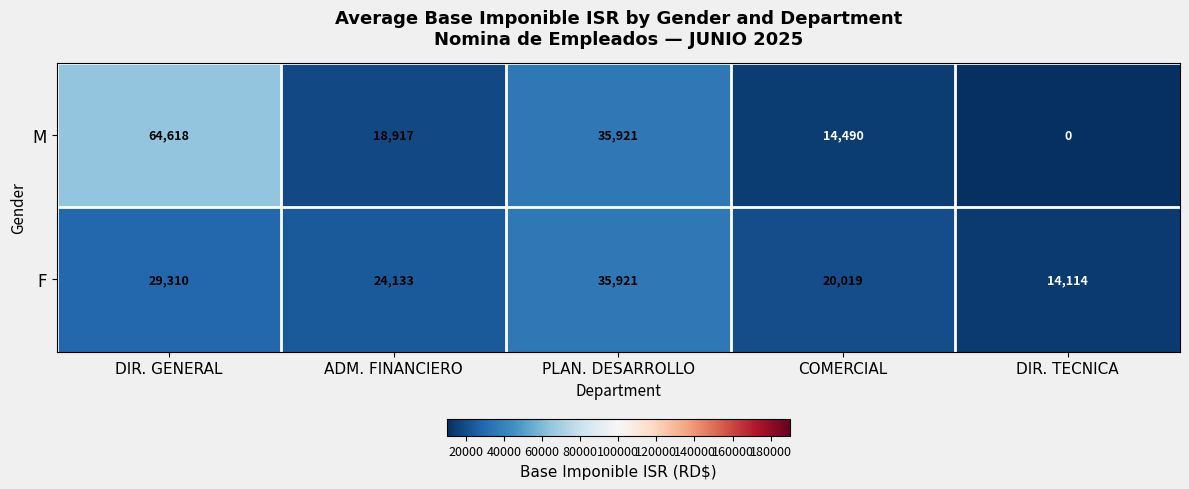

List the series in order of their peak value, lowest first.

F, M